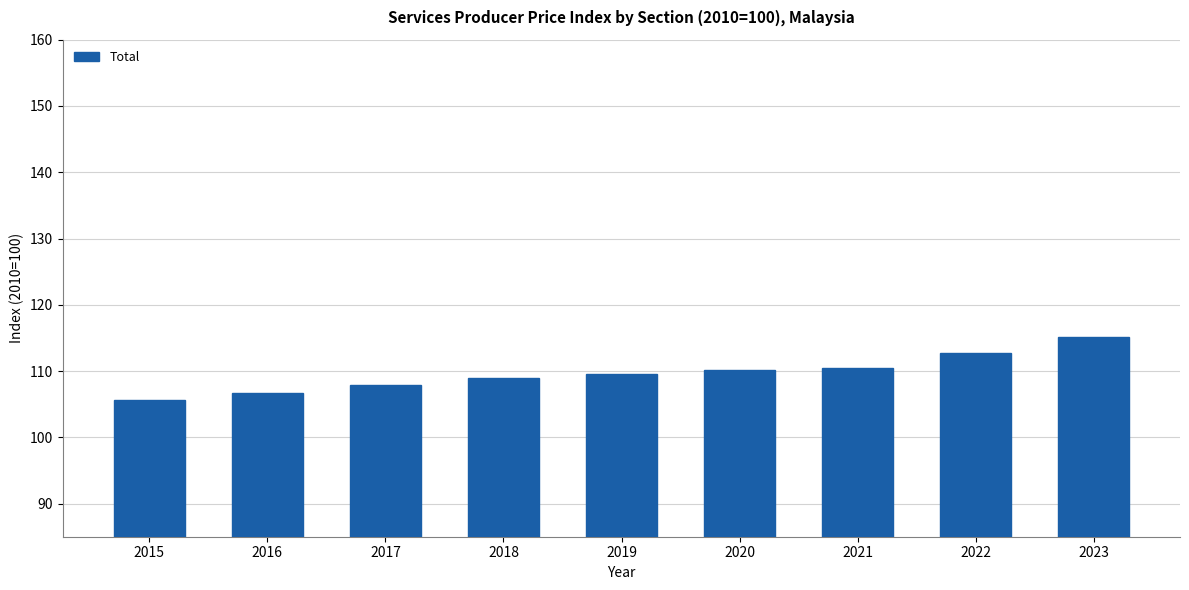

Reading left to right, list all the values displayed in this chart.

105.6	106.7	107.9	108.9	109.6	110.1	110.4	112.7	115.1